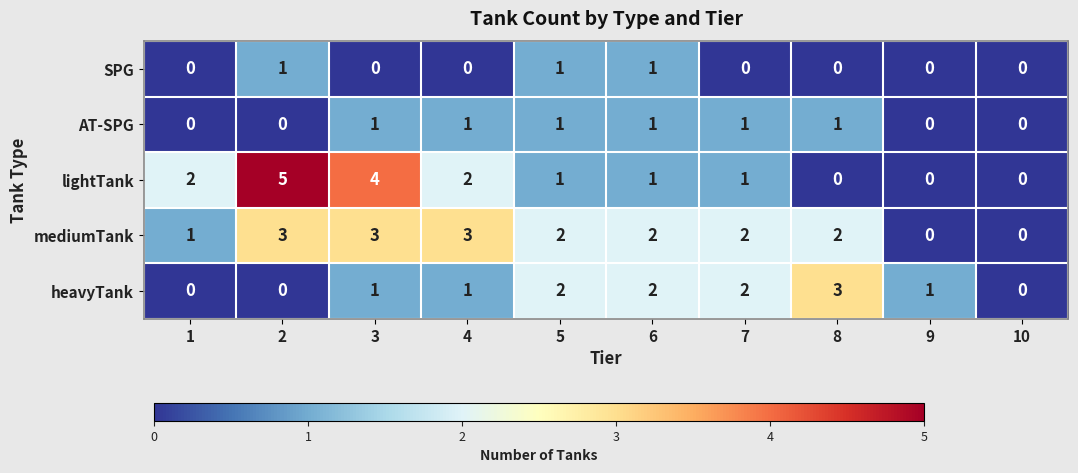

What value does the mediumTank series have at 2?

3